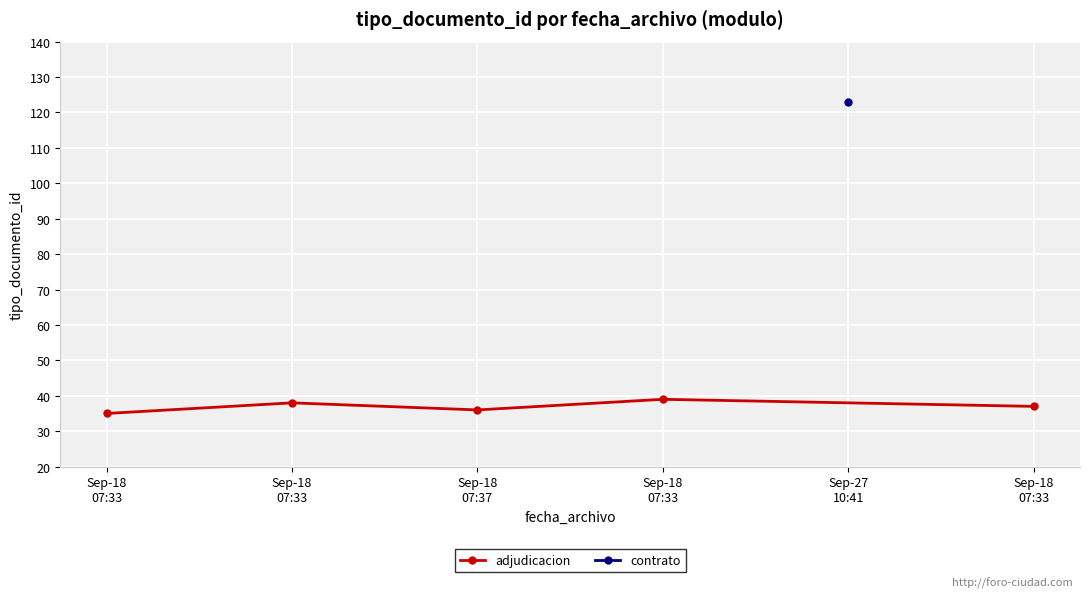

How many values in the adjudicacion series are below 37?

2